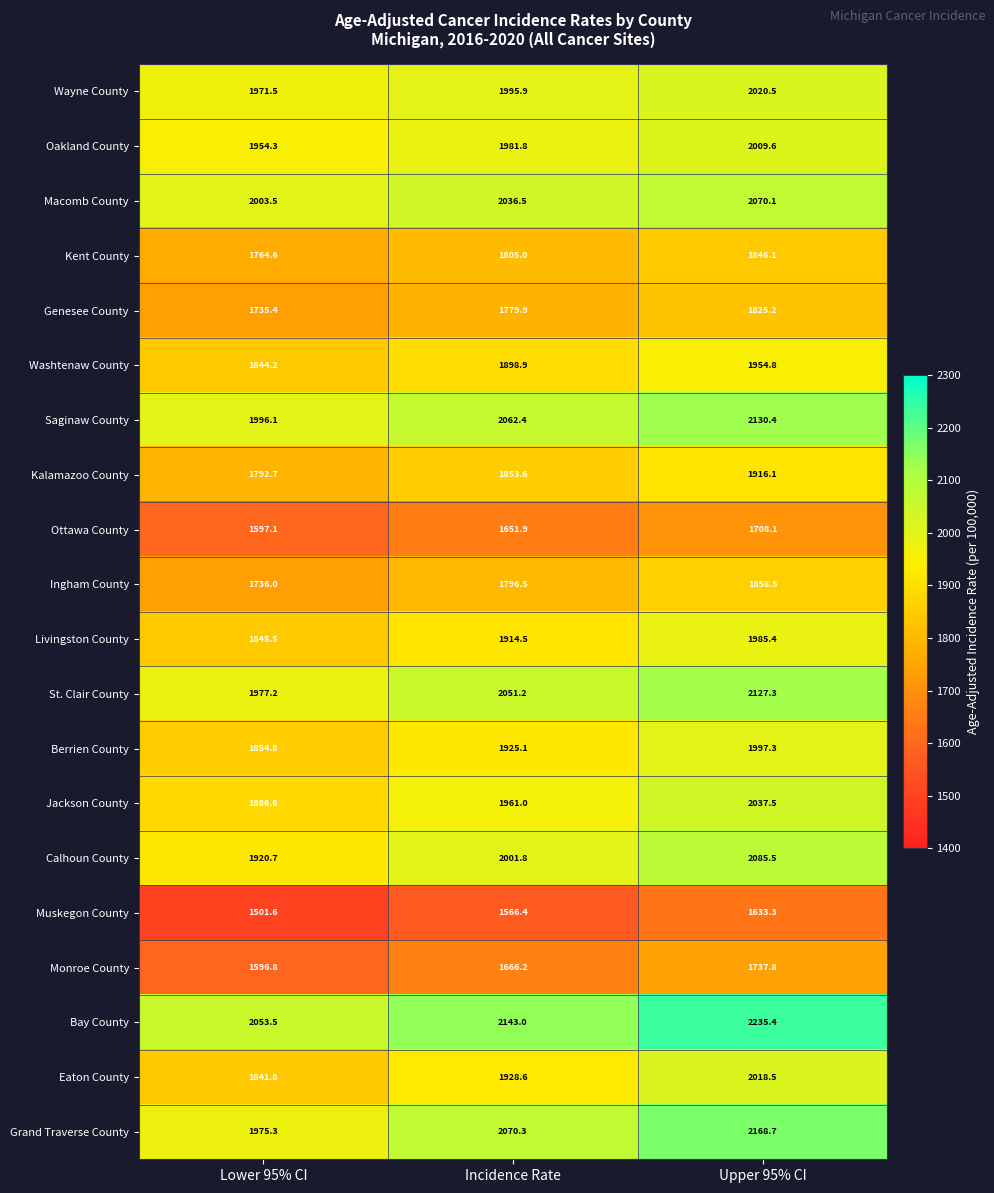

Is it true that Bay County equals 3484.6 at Incidence Rate?

False